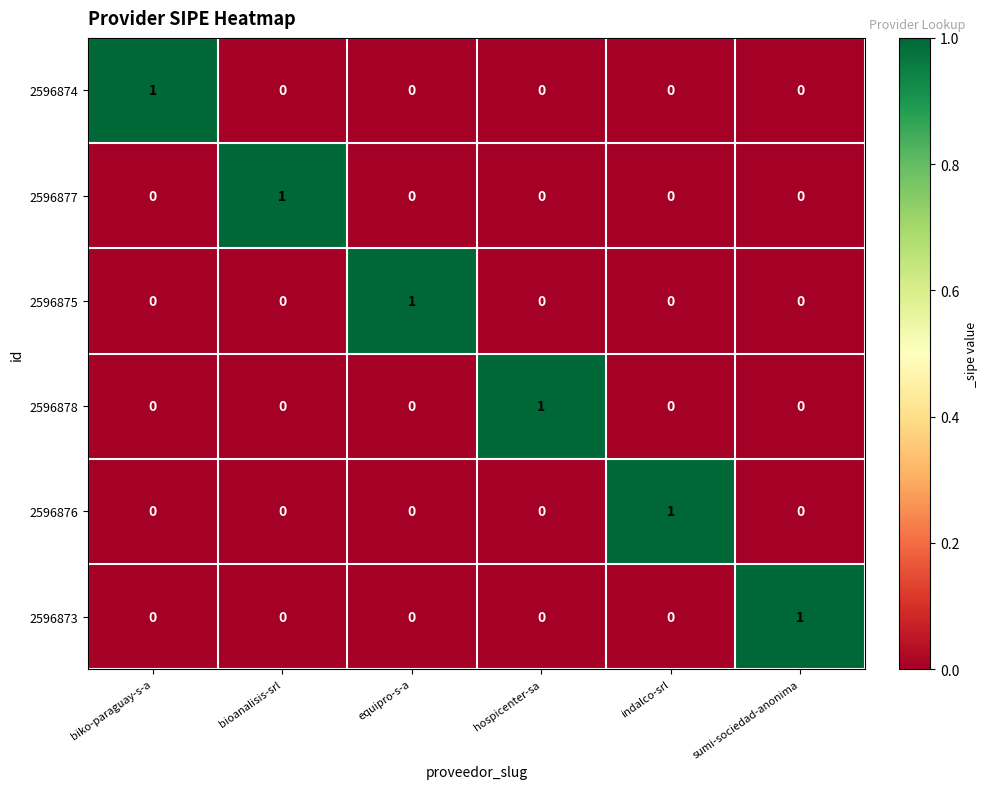

Is it true that 2596876 equals -1 at hospicenter-sa?

False